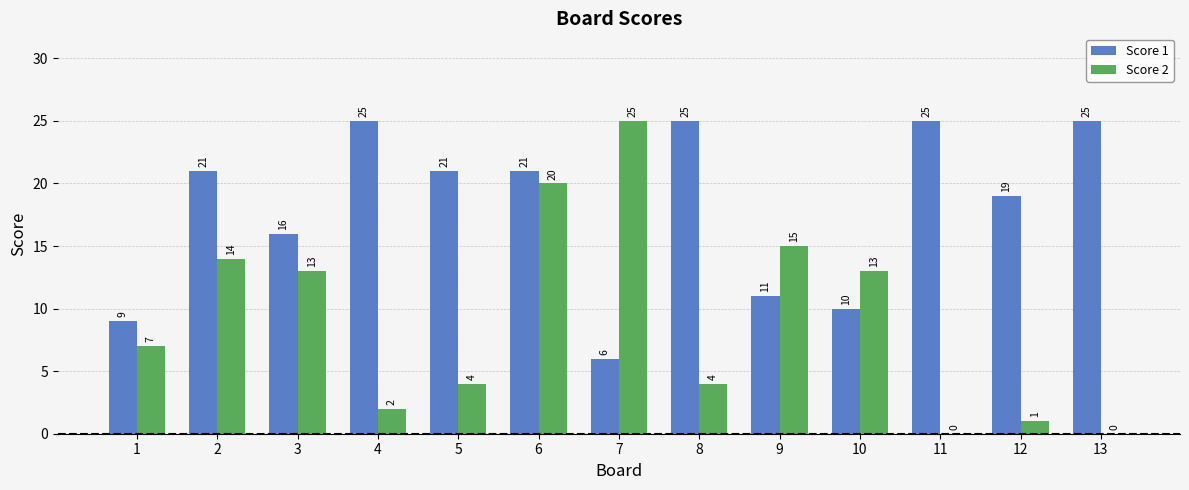

The value of Score 1 at 4 is 25. True or false?

True